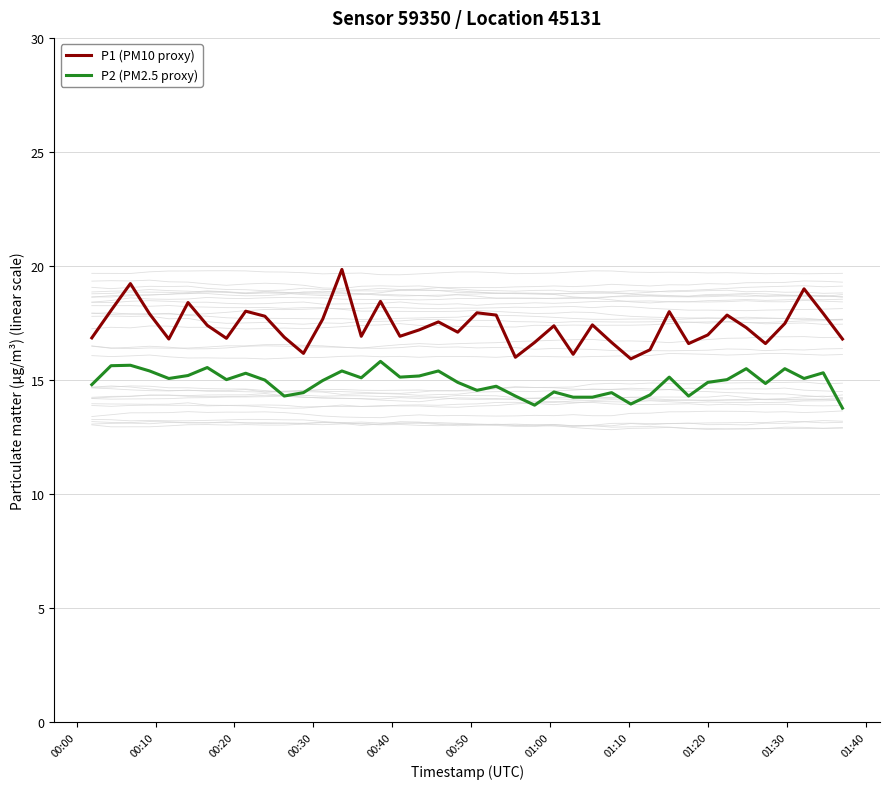

True or false: P2 (PM2.5 proxy) and P1 (PM10 proxy) cross at least once.

False